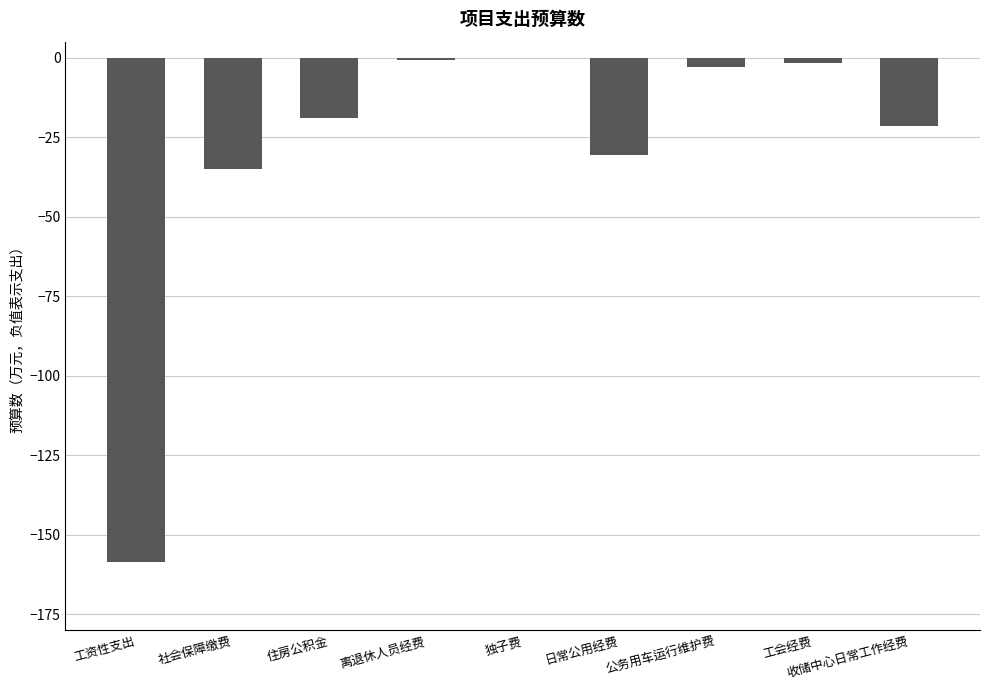

The chart shows a value of -7.3 at 住房公积金. True or false?

False